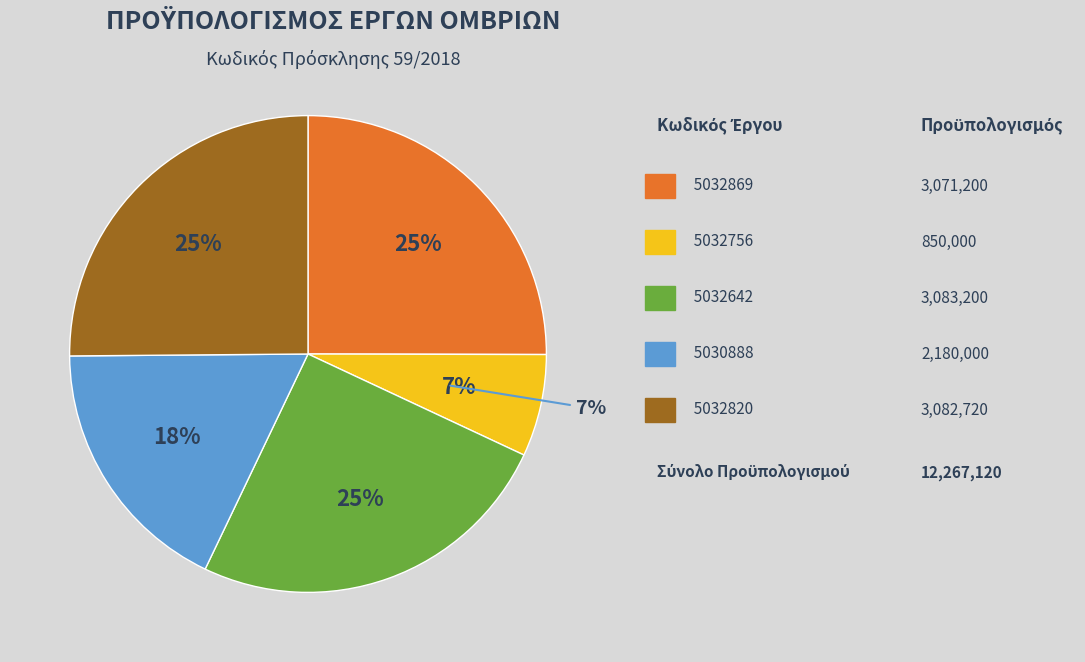

Approximately how many times larger is the value at 5032642 compared to 5032820?

1.0